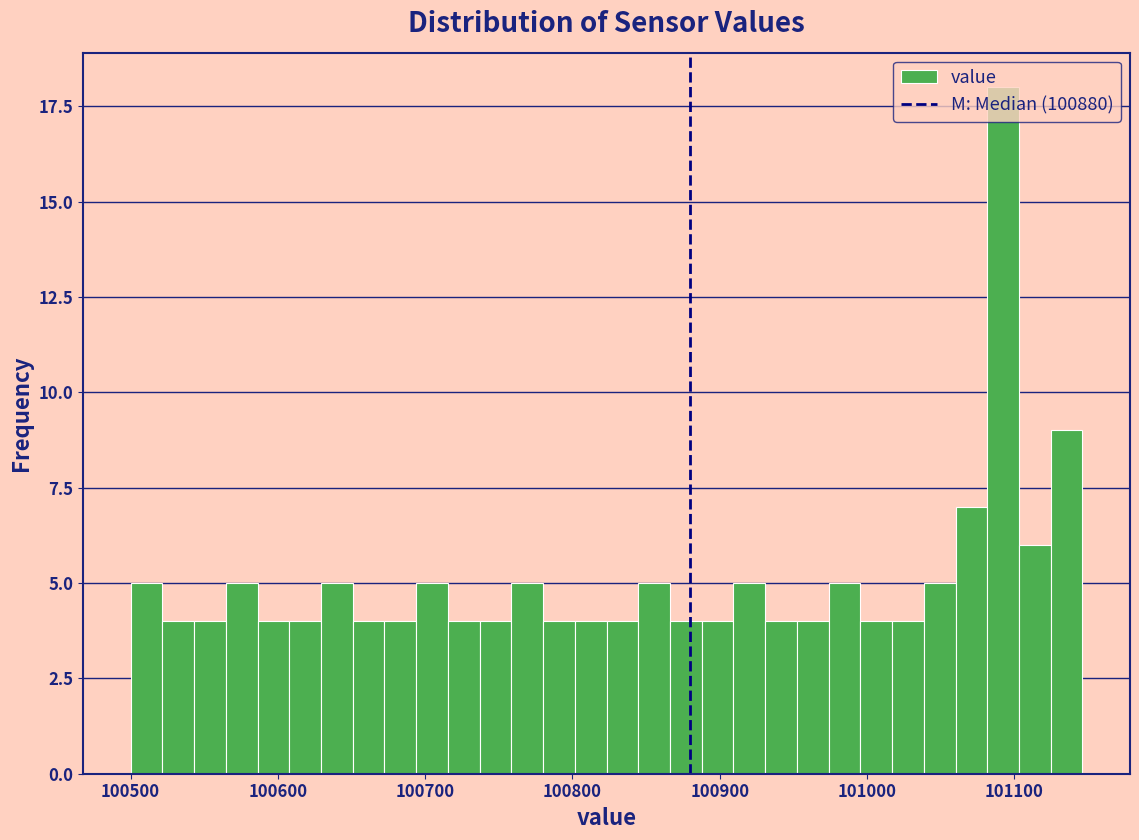

Read against the x-axis, roughly where is the centre of the tallest bar?

101090